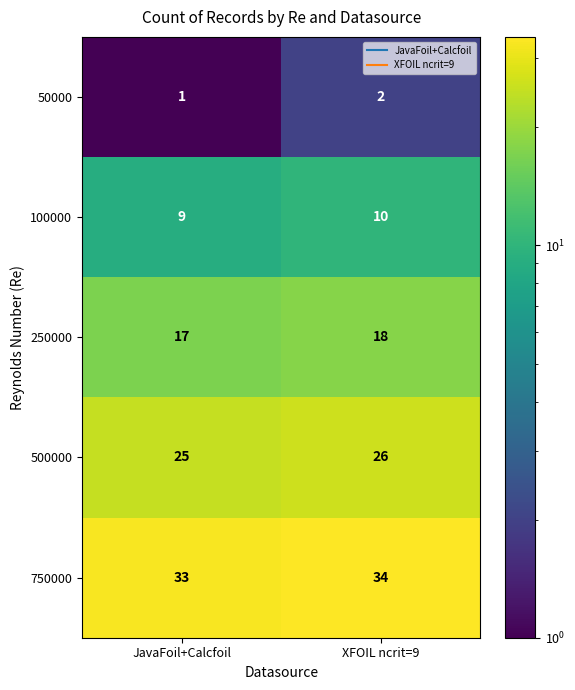

What is the total value across all series at JavaFoil+Calcfoil?

85